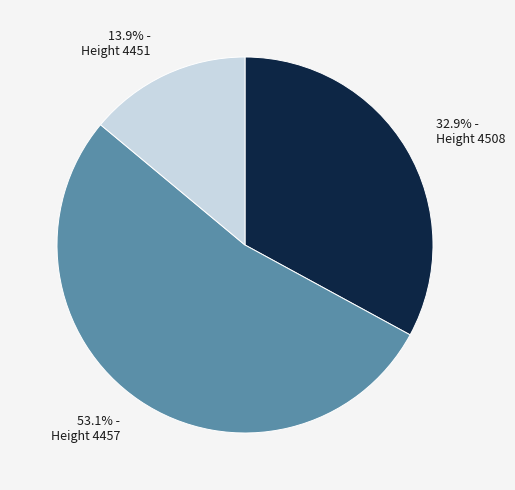

How many slices are in this pie chart?

3